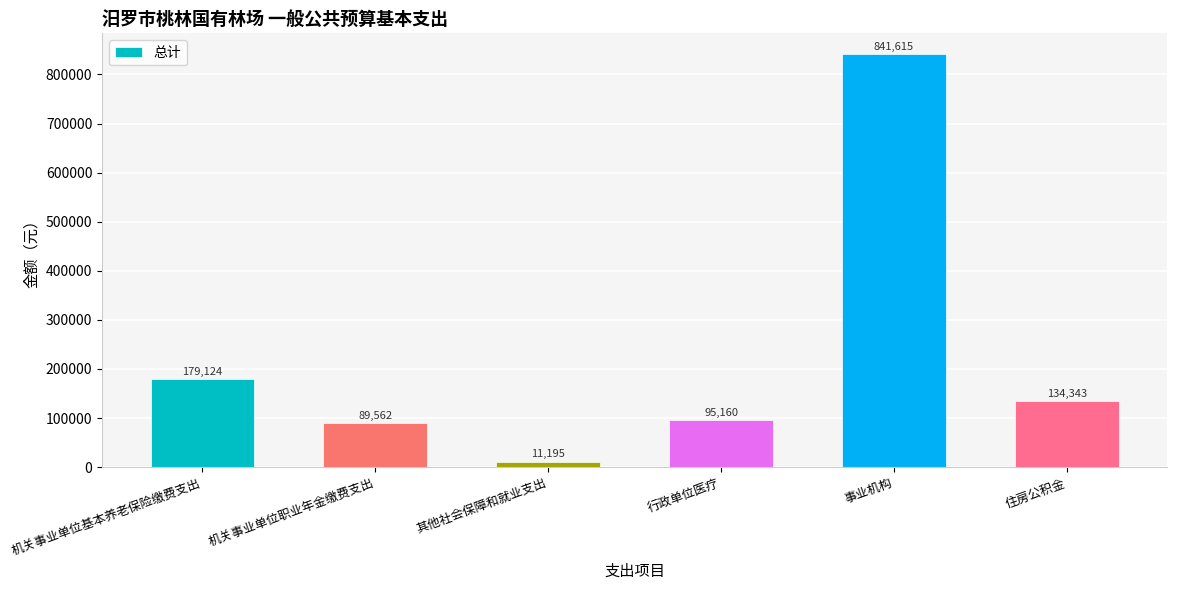

Reading left to right, what are all the values shown in this chart?

机关事业单位基本养老保险缴费支出=179124	机关事业单位职业年金缴费支出=89562	其他社会保障和就业支出=11195	行政单位医疗=95160	事业机构=841615	住房公积金=134343